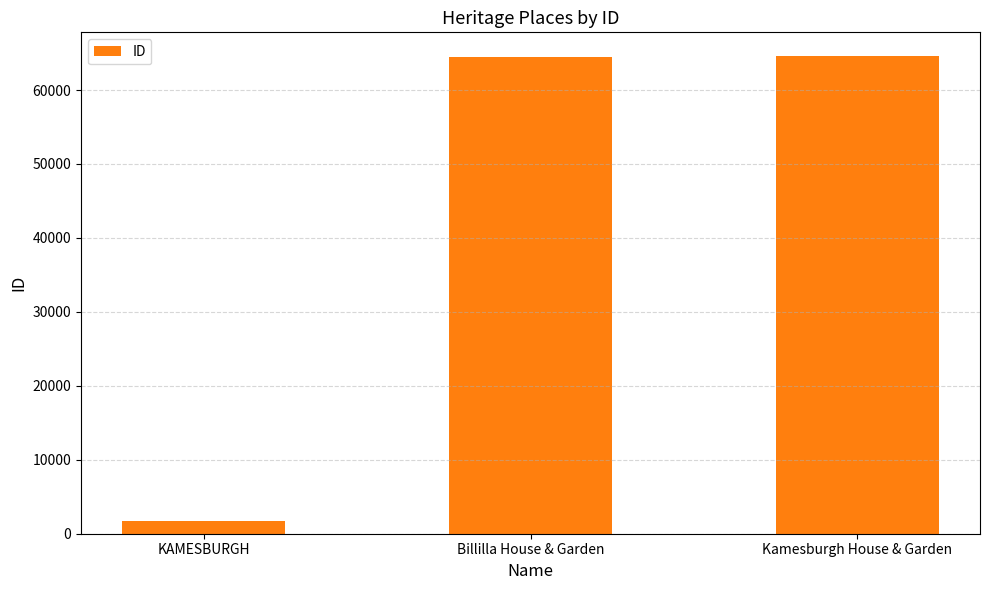

Which has a higher value, Kamesburgh House & Garden or KAMESBURGH?

Kamesburgh House & Garden